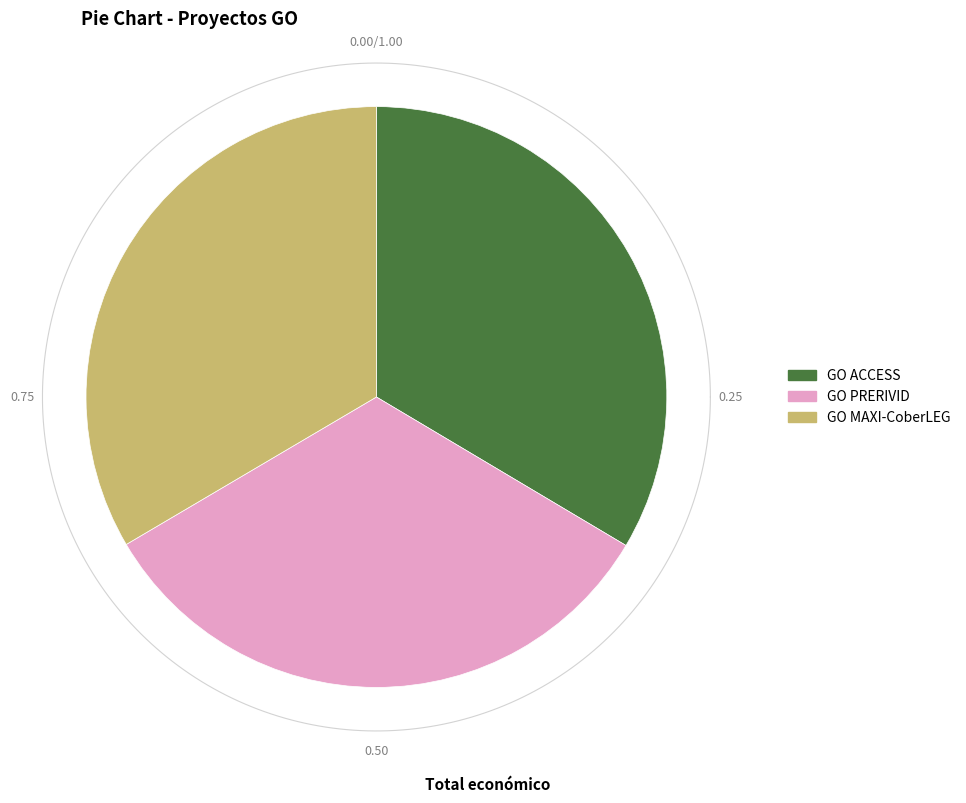

What is the ratio of the value at GO PRERIVID to the value at GO MAXI-CoberLEG?

1.0